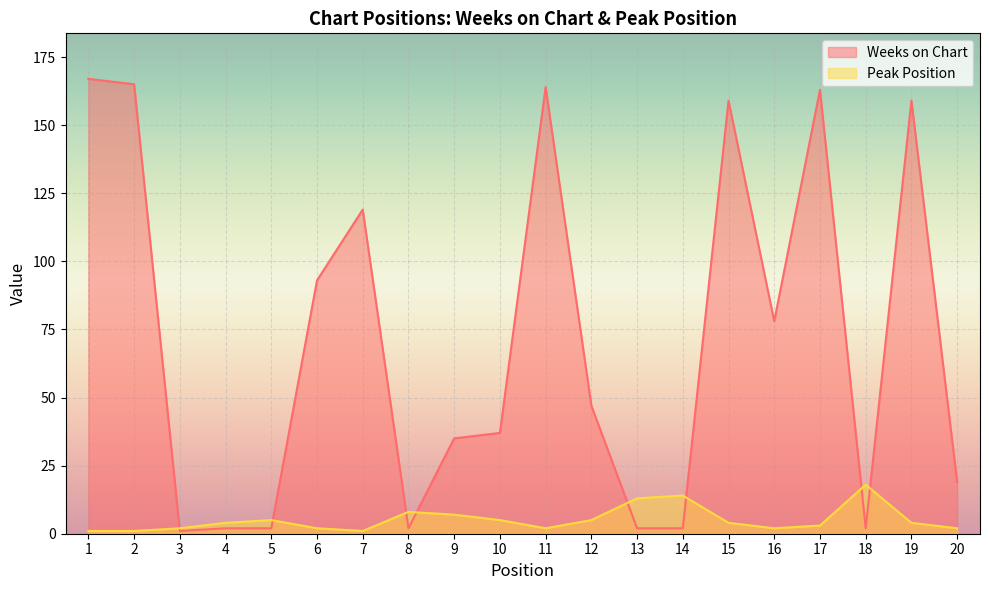

True or false: Peak Position and Weeks on Chart intersect in this chart.

True